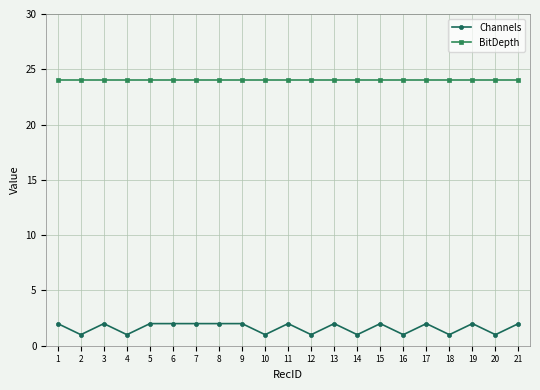

What is the maximum value shown in the chart?

24